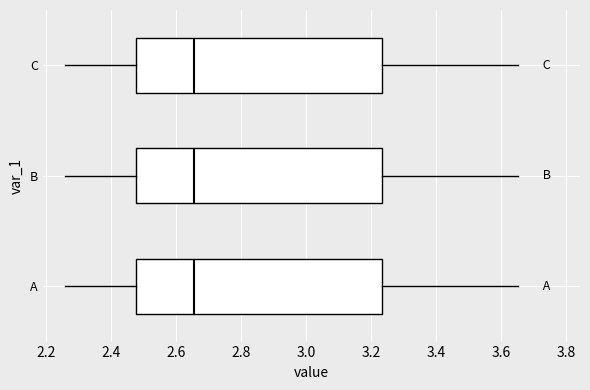

Reading bottom to top, transcribe this box plot: for each box, give where its median line is, the range the box spans, and where its two whiskers end, as read against the x-axis. The values are not printed on the chart, so give them approximately, as read against the axis.

A: median 2.66, box 2.48 to 3.24, whiskers 2.26 to 3.66
B: median 2.66, box 2.48 to 3.24, whiskers 2.26 to 3.66
C: median 2.66, box 2.48 to 3.24, whiskers 2.26 to 3.66